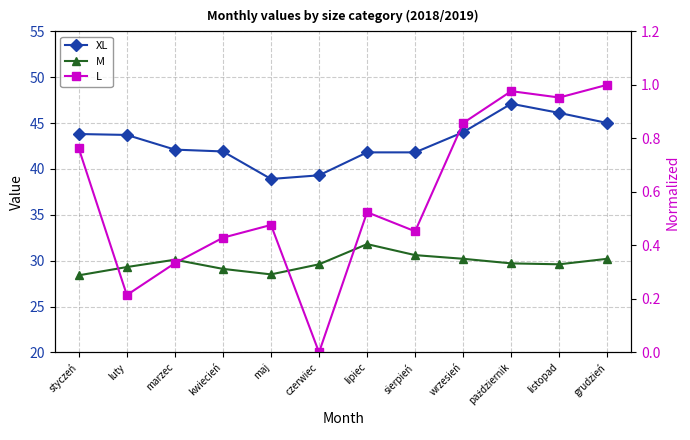

Where is the first local minimum for XL?

maj